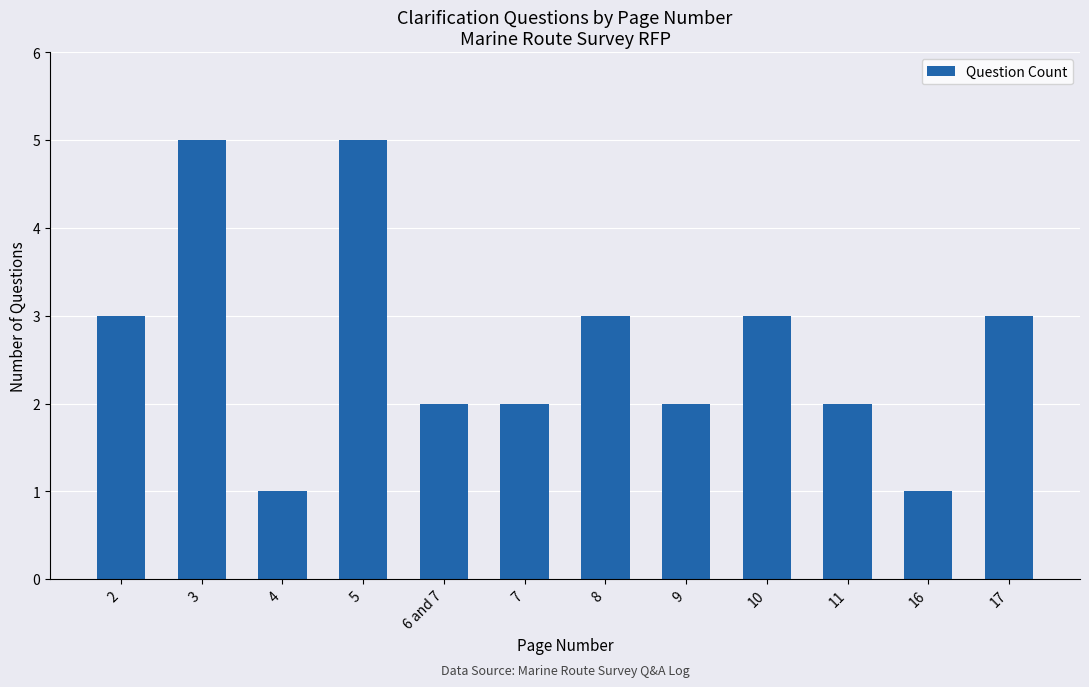

What is the sum of all values?

32